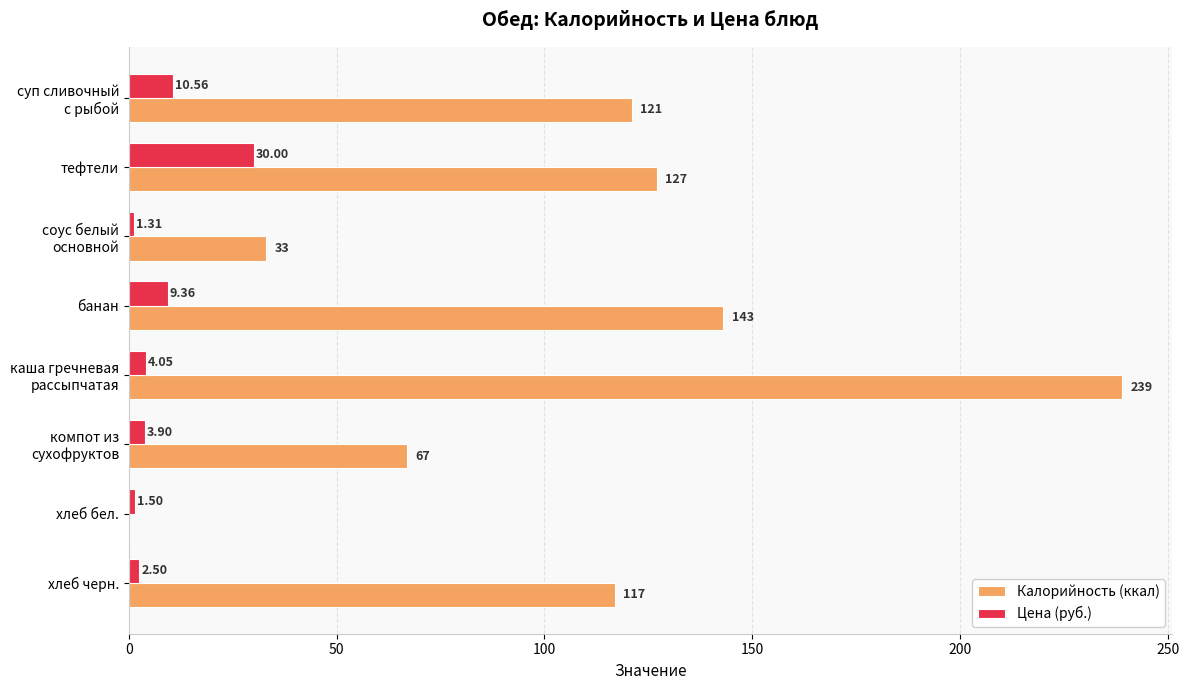

Which label corresponds to the largest value in the chart?

каша гречневая
рассыпчатая